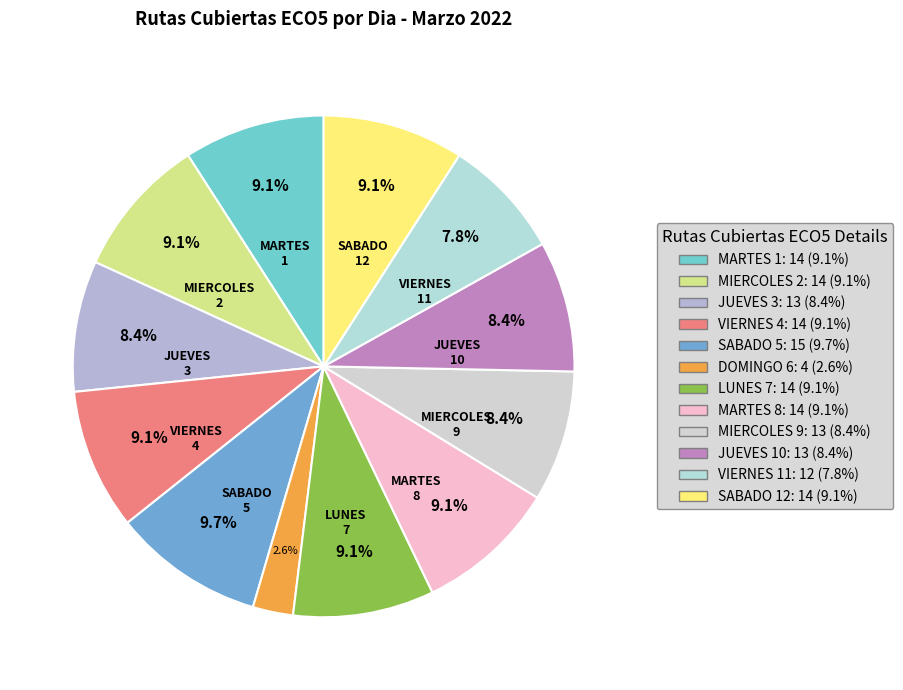

Is there a majority slice in this chart?

No